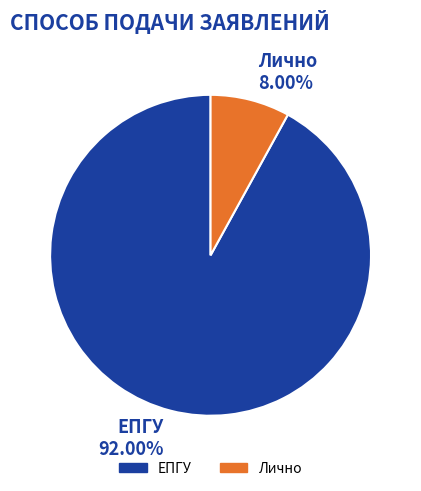

To the nearest percent, what percentage of the pie is Лично?

8%